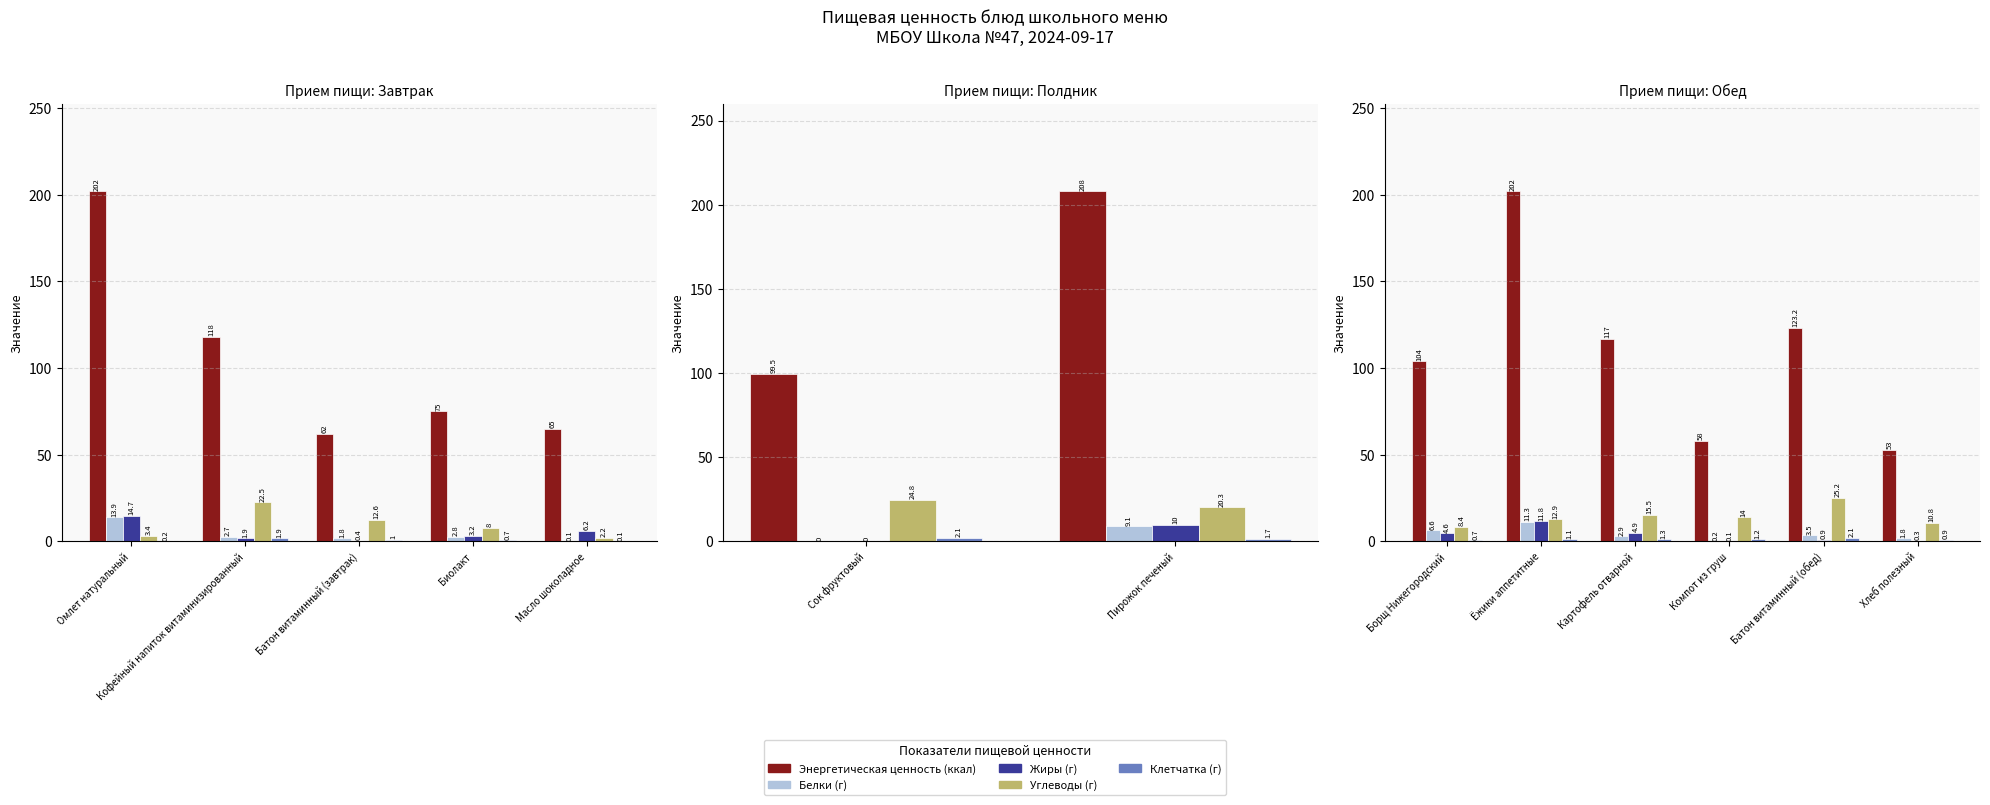

What are all the series names shown in the legend?

Энергетическая ценность (ккал), Белки (г), Жиры (г), Углеводы (г), Клетчатка (г)